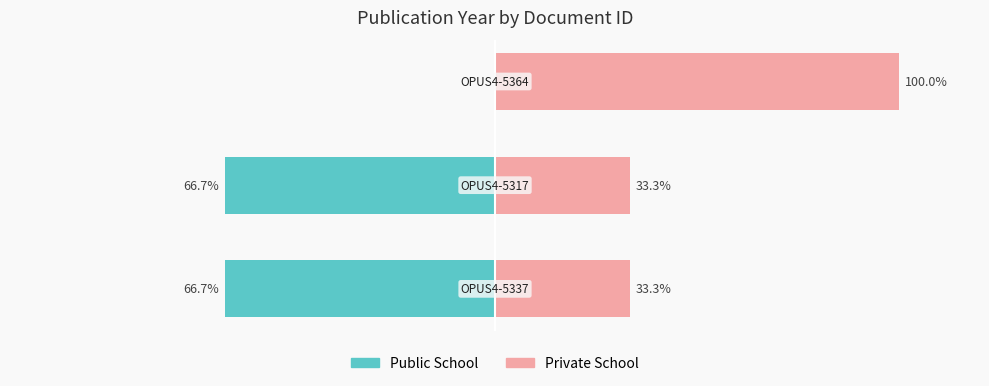

What is the difference between the highest and lowest values at 1?

100.0